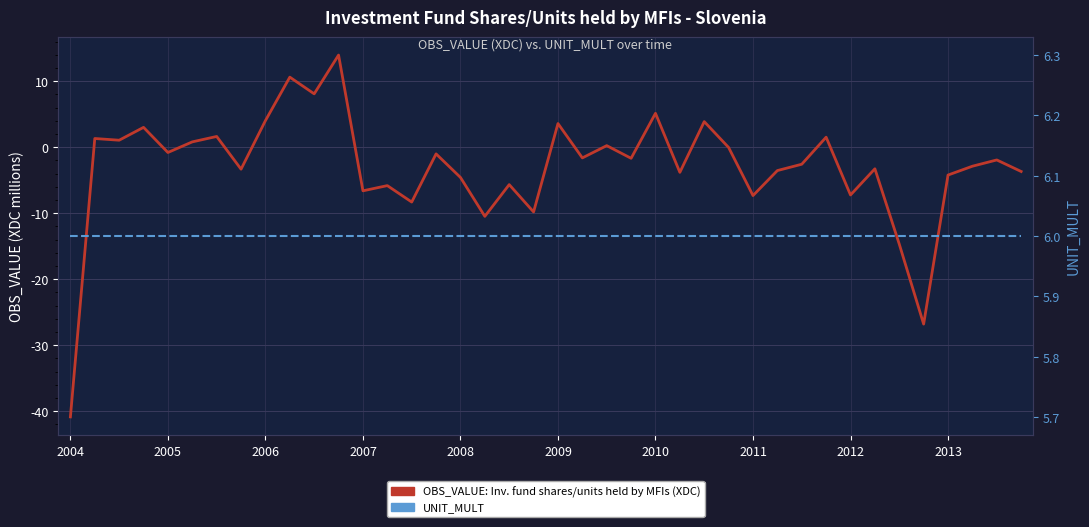

At which category is the sum across all series the highest?

11